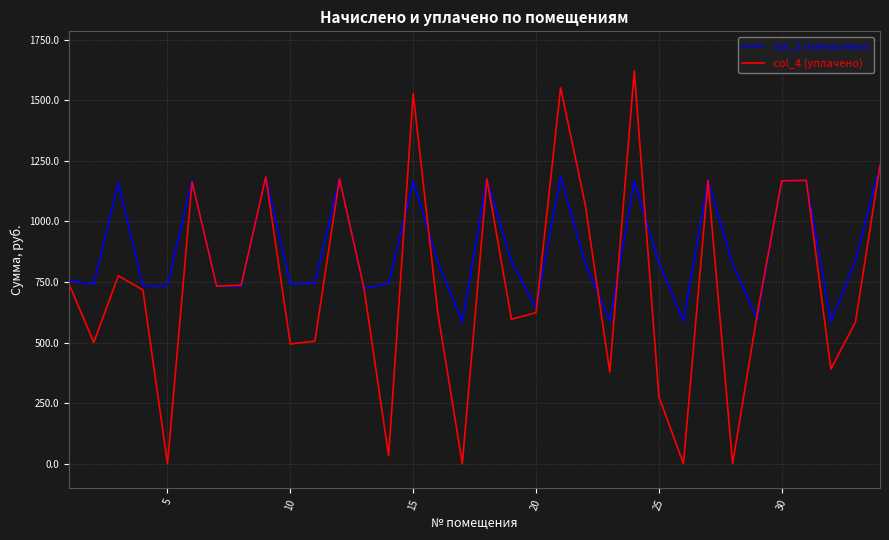

Count the number of categories in the chart.

34